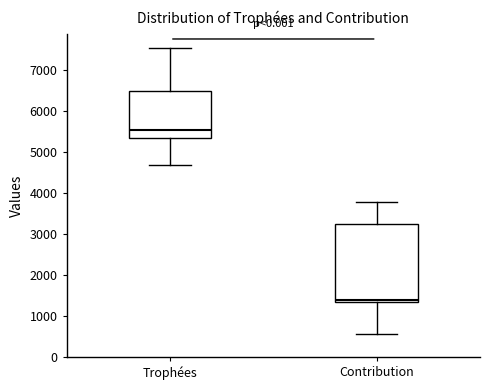

Which box's median line is the highest?

Trophées